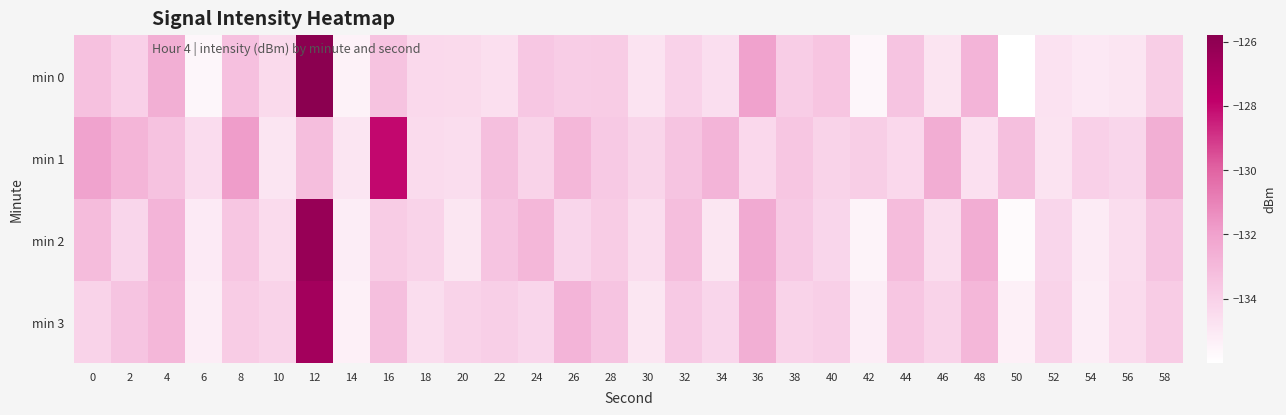

Reading left to right, list all the values displayed in this chart.

min 0: 0=-133.3	2=-134.0	4=-132.5	6=-135.6	8=-133.3	10=-134.4	12=-125.8	14=-135.4	16=-133.4	18=-134.3	20=-134.4	22=-134.6	24=-133.6	26=-133.8	28=-133.8	30=-134.8	32=-134.1	34=-134.6	36=-132.0	38=-133.8	40=-133.5	42=-135.6	44=-133.5	46=-134.8	48=-132.8	50=-136.0	52=-134.8	54=-135.0	56=-134.8	58=-133.9
min 1: 0=-132.1	2=-132.8	4=-133.4	6=-134.5	8=-131.8	10=-134.9	12=-133.2	14=-134.9	16=-128.0	18=-134.5	20=-134.5	22=-133.2	24=-134.1	26=-132.9	28=-133.7	30=-134.2	32=-133.4	34=-132.8	36=-134.3	38=-133.6	40=-134.1	42=-133.9	44=-134.3	46=-132.4	48=-134.7	50=-133.2	52=-134.8	54=-134.0	56=-134.2	58=-132.6
min 2: 0=-133.1	2=-134.2	4=-132.8	6=-135.1	8=-133.6	10=-134.4	12=-126.3	14=-135.2	16=-133.8	18=-134.1	20=-134.9	22=-133.4	24=-132.9	26=-134.2	28=-133.8	30=-134.6	32=-133.2	34=-134.9	36=-132.3	38=-133.7	40=-134.2	42=-135.4	44=-133.1	46=-134.6	48=-132.4	50=-135.8	52=-134.2	54=-135.1	56=-134.6	58=-133.4
min 3: 0=-134.1	2=-133.4	4=-132.9	6=-135.2	8=-133.8	10=-134.1	12=-126.8	14=-135.3	16=-133.2	18=-134.6	20=-134.1	22=-133.9	24=-134.2	26=-132.8	28=-133.4	30=-134.9	32=-133.7	34=-134.2	36=-132.6	38=-134.1	40=-133.9	42=-135.2	44=-133.6	46=-134.1	48=-132.9	50=-135.3	52=-134.1	54=-135.2	56=-134.4	58=-133.8